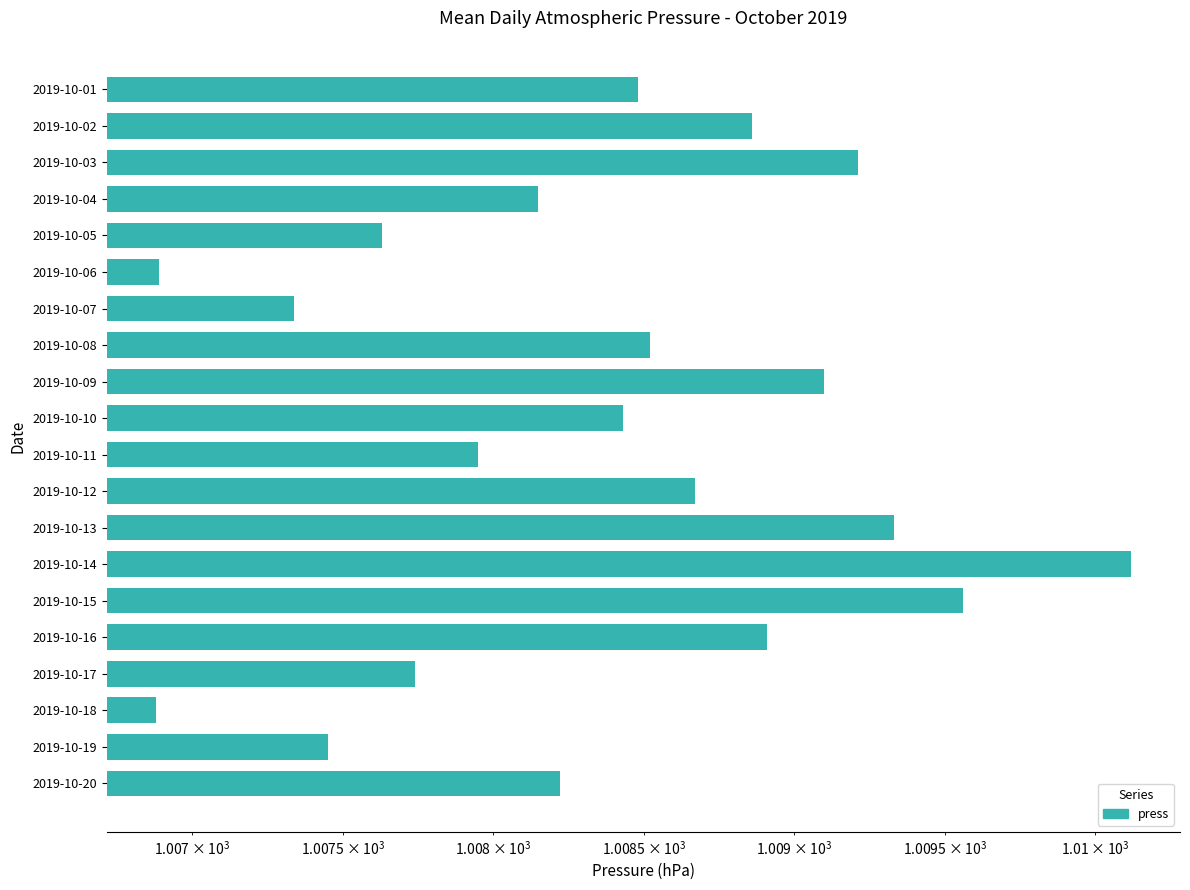

What is the difference between the maximum and second lowest values?

3.2